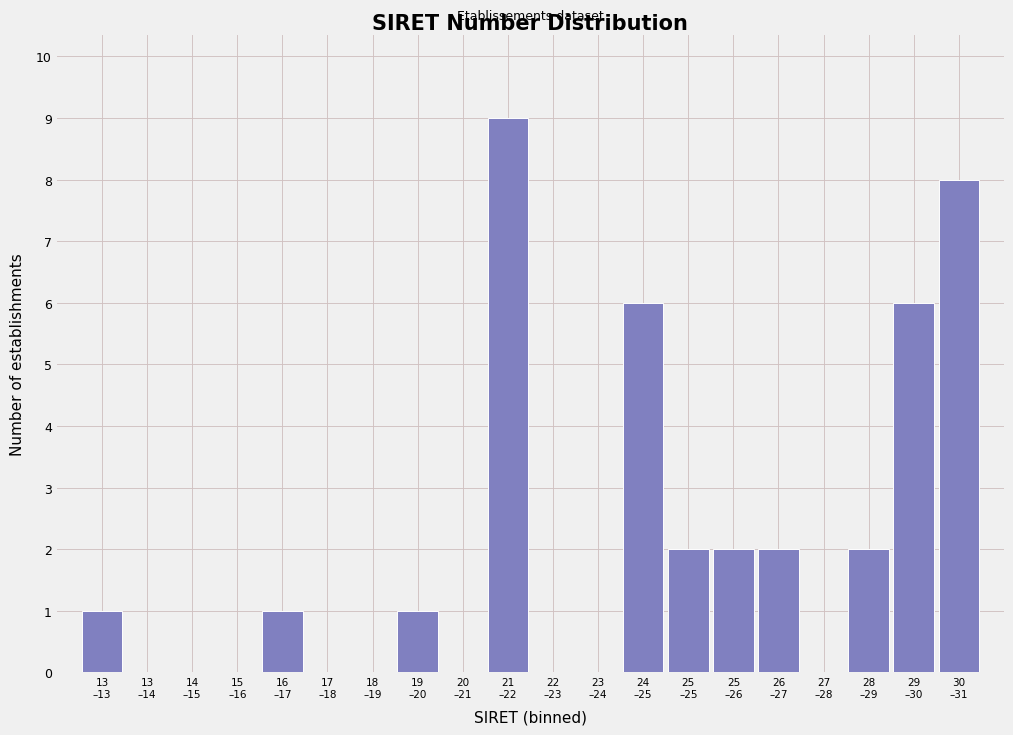

What is the maximum value shown in the chart?

9